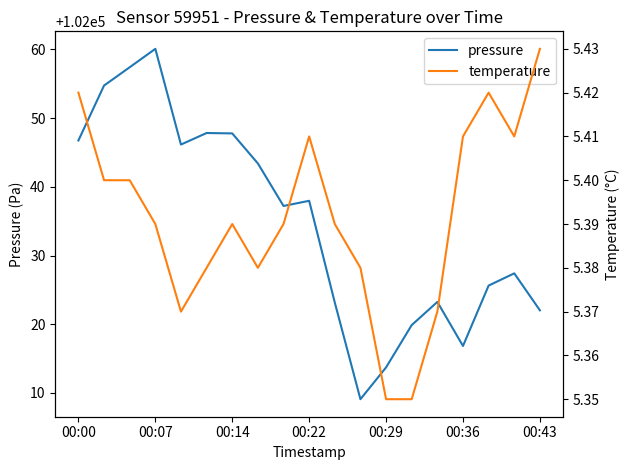

Rank the series at 16 from lowest to highest value.

temperature, pressure